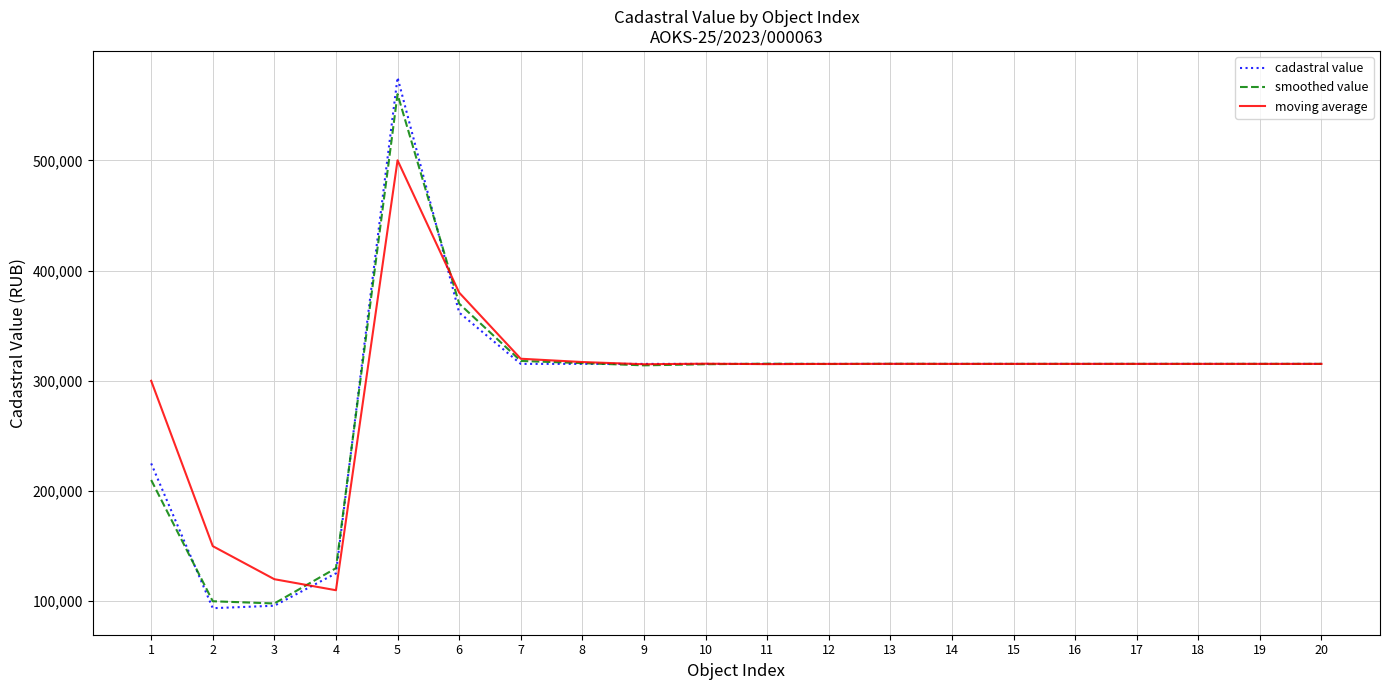

How many distinct data groups are displayed?

3